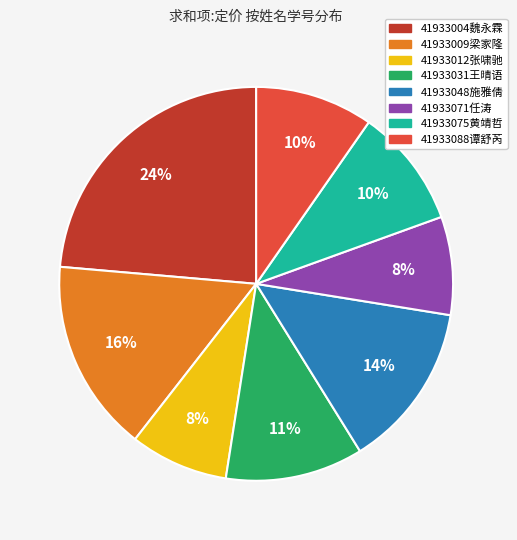

To the nearest percent, what is the average slice percentage?

12%